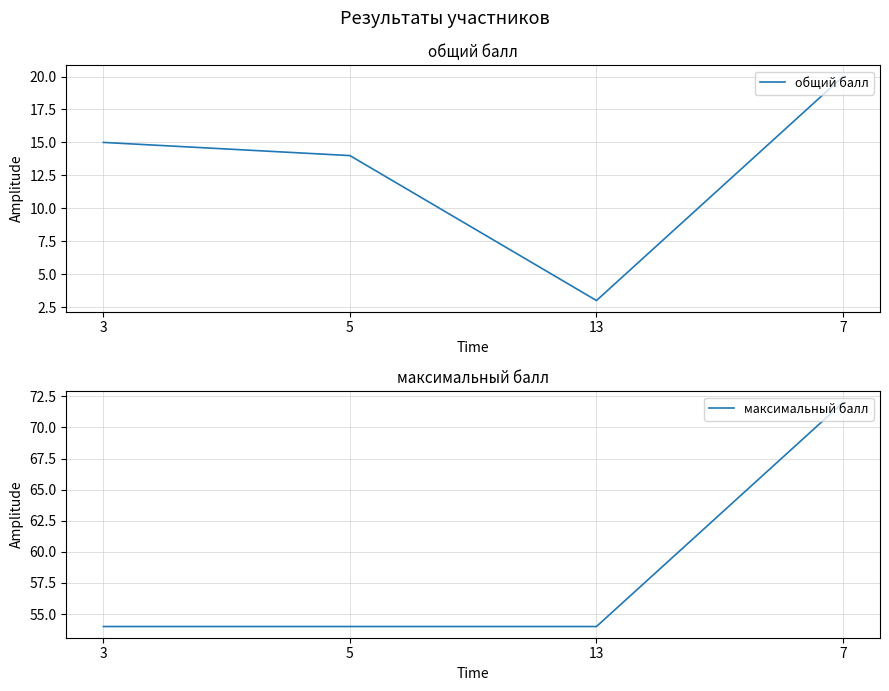

True or false: максимальный балл and общий балл cross at least once.

False